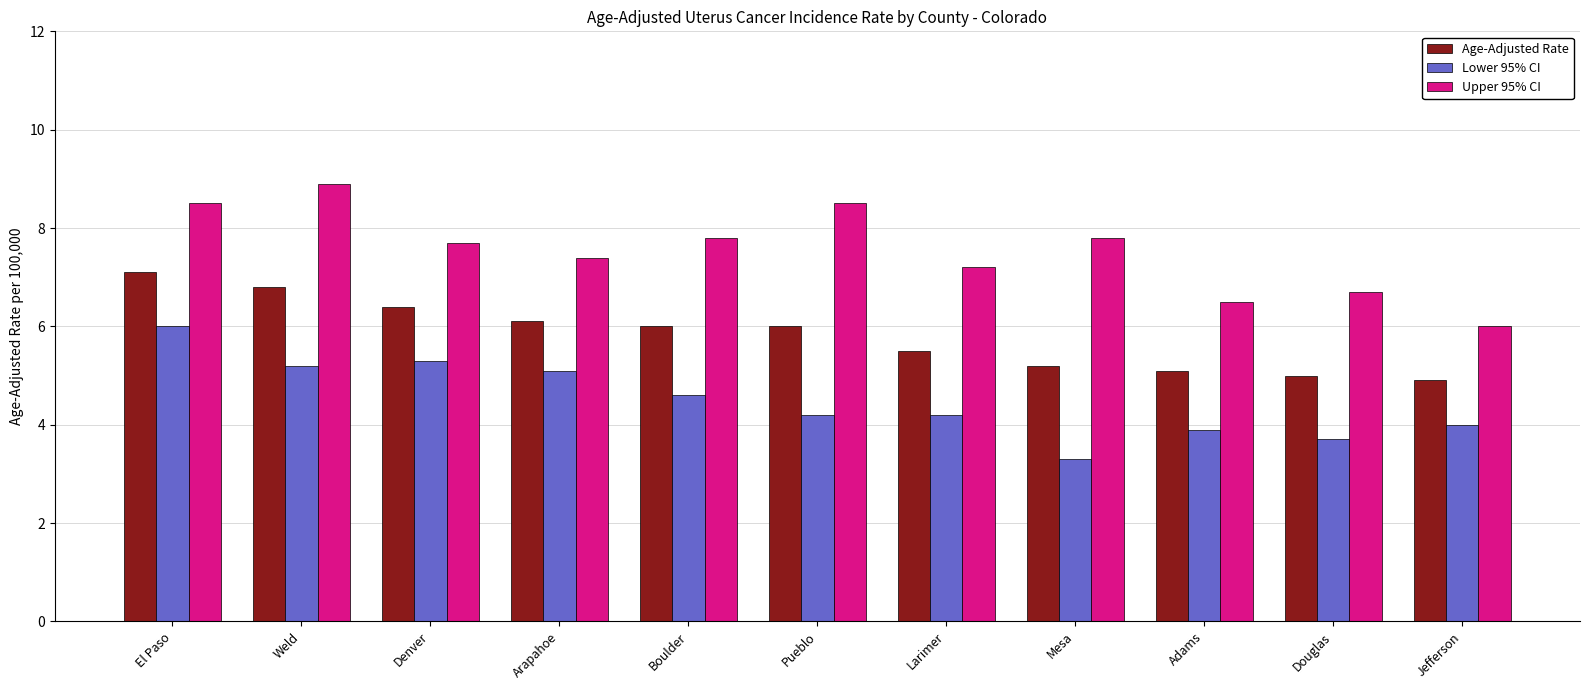

How many values in the Age-Adjusted Rate series are below 6?

5